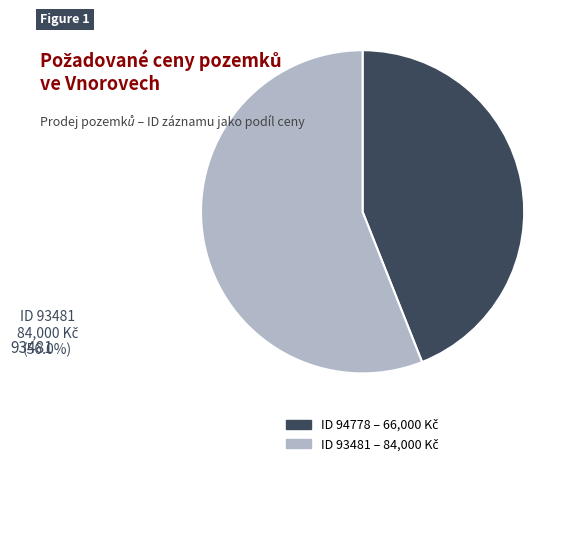

Is there a majority slice in this chart?

Yes